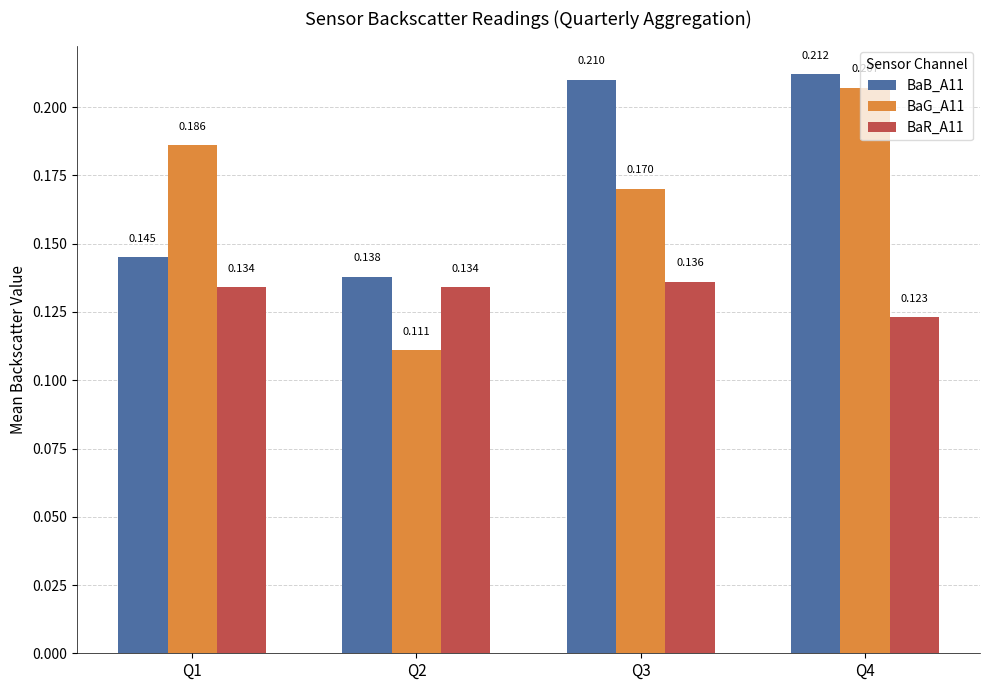

The BaR_A11 series shows 0.2 at Q4. True or false?

False